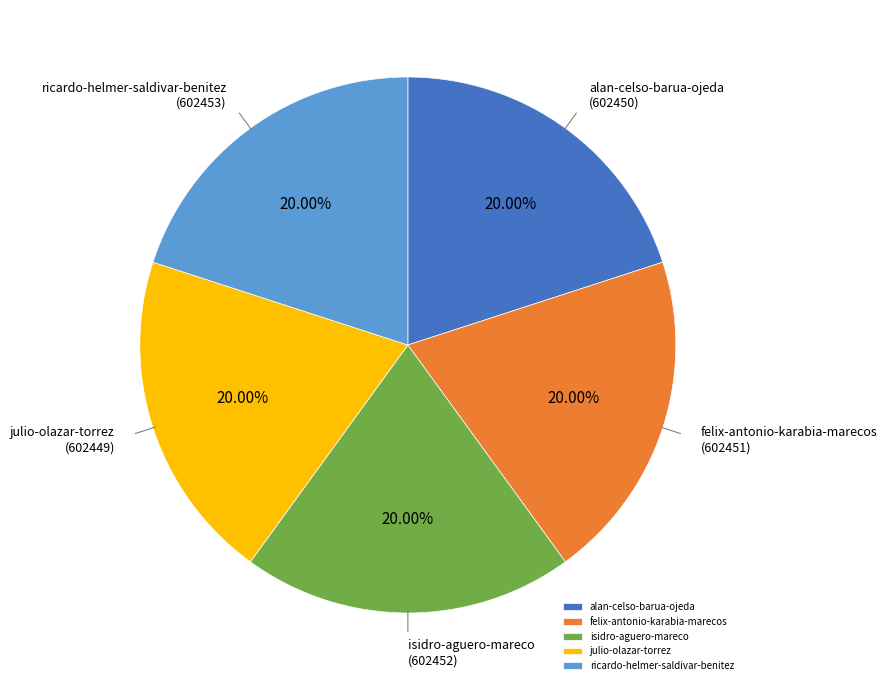

Does any single category account for the majority?

No